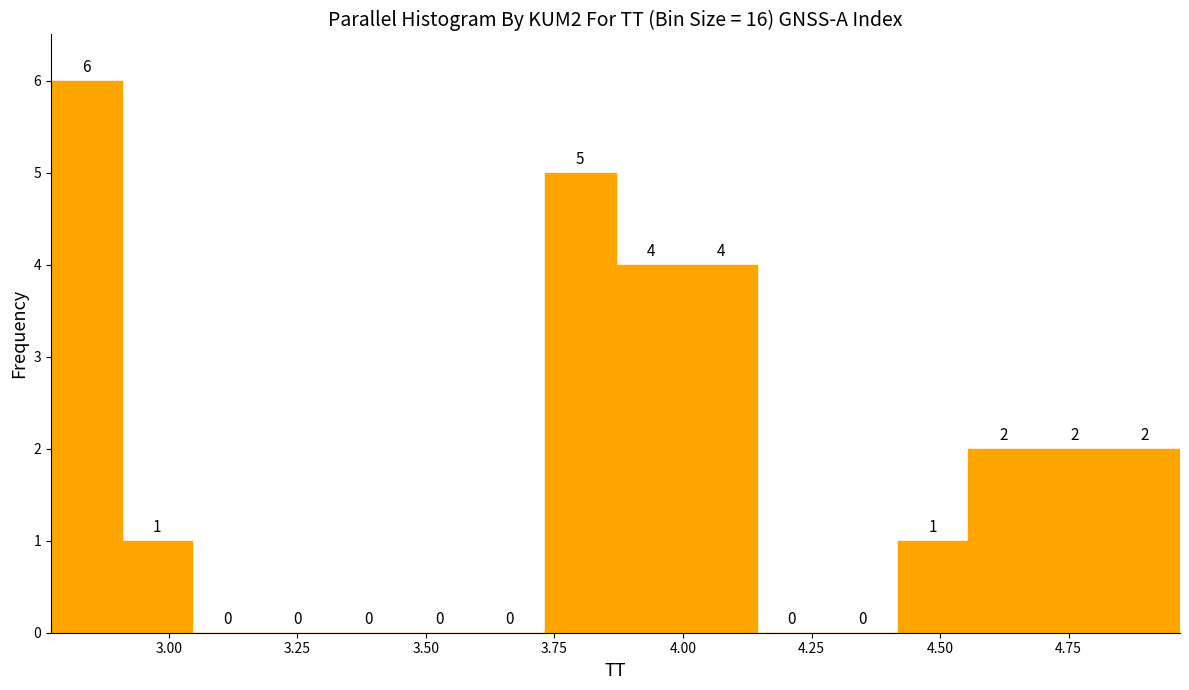

Read against the x-axis, roughly where is the centre of the tallest bar?

2.85